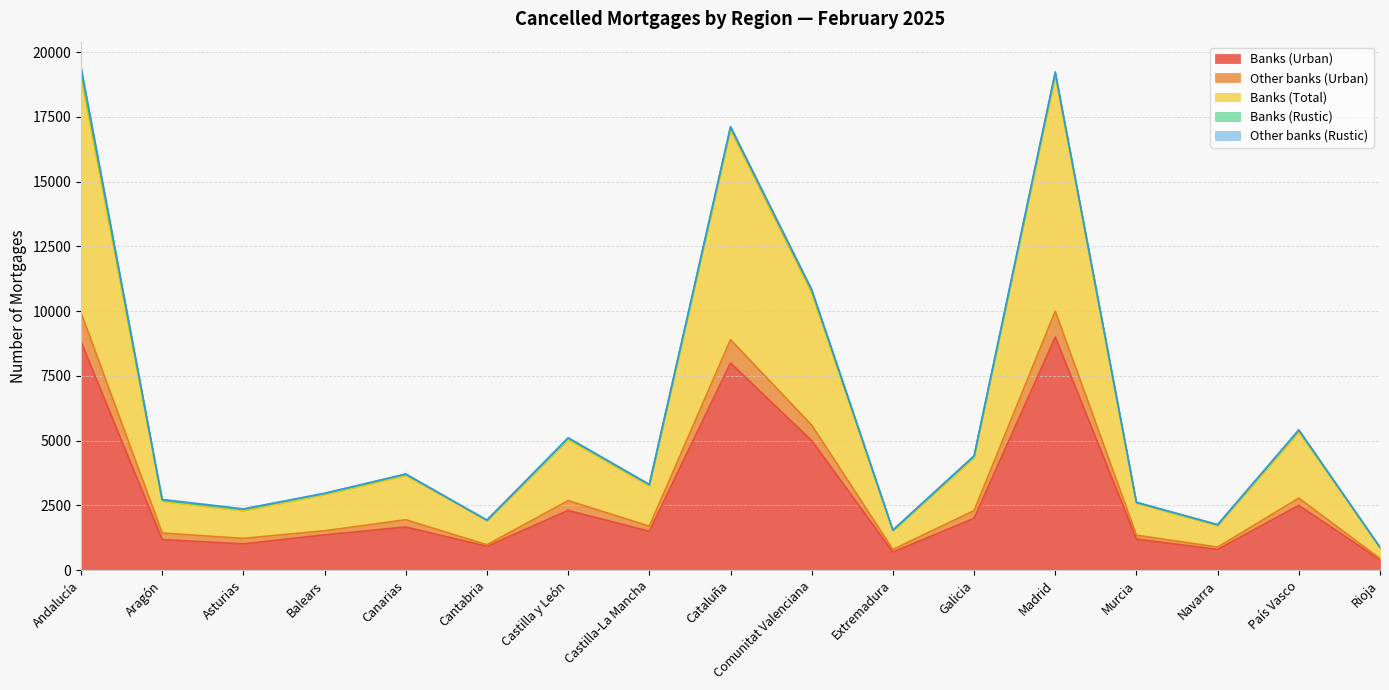

What is the maximum value for Banks (Urban)?

9000